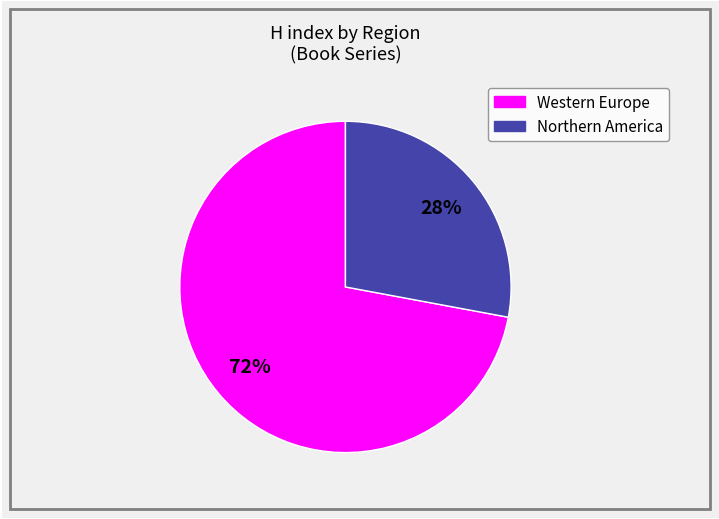

To the nearest percent, what is the average slice percentage?

50%